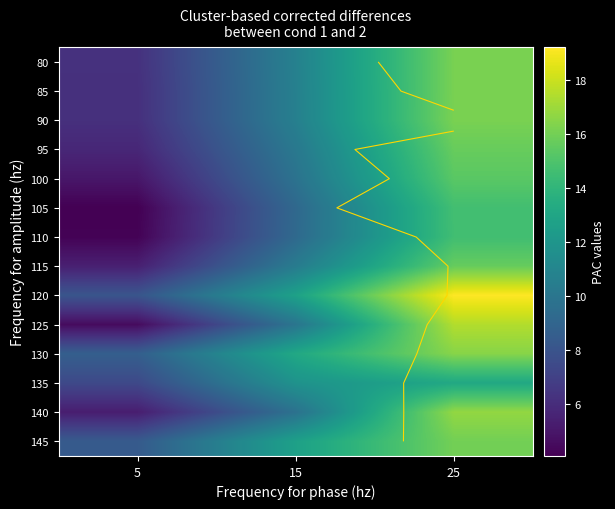

Where does the 100 series first go above 9?

15